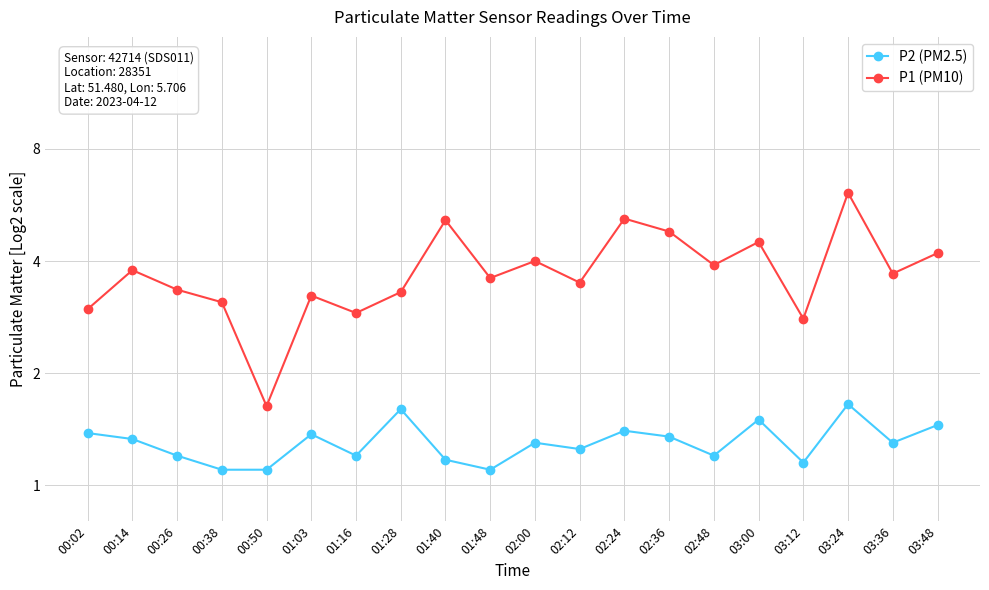

What is the total value across all series at 02:24?

6.6